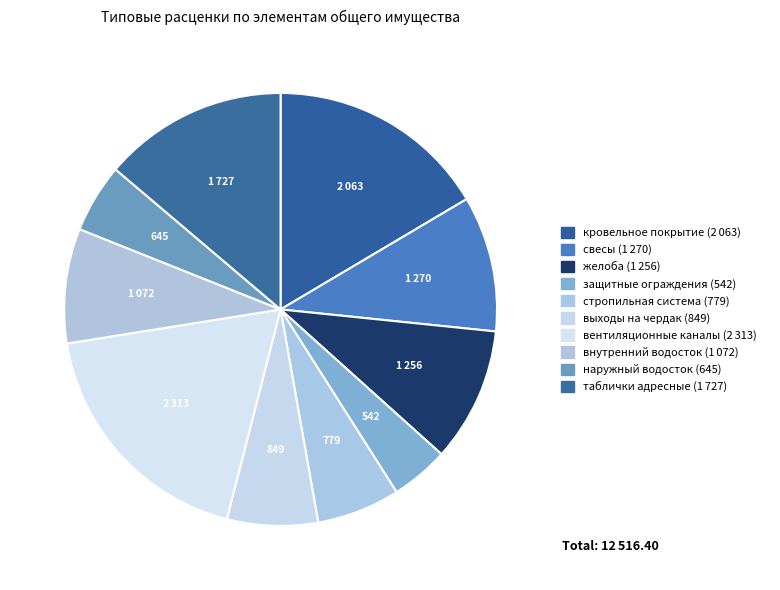

How many segments does this pie chart have?

10